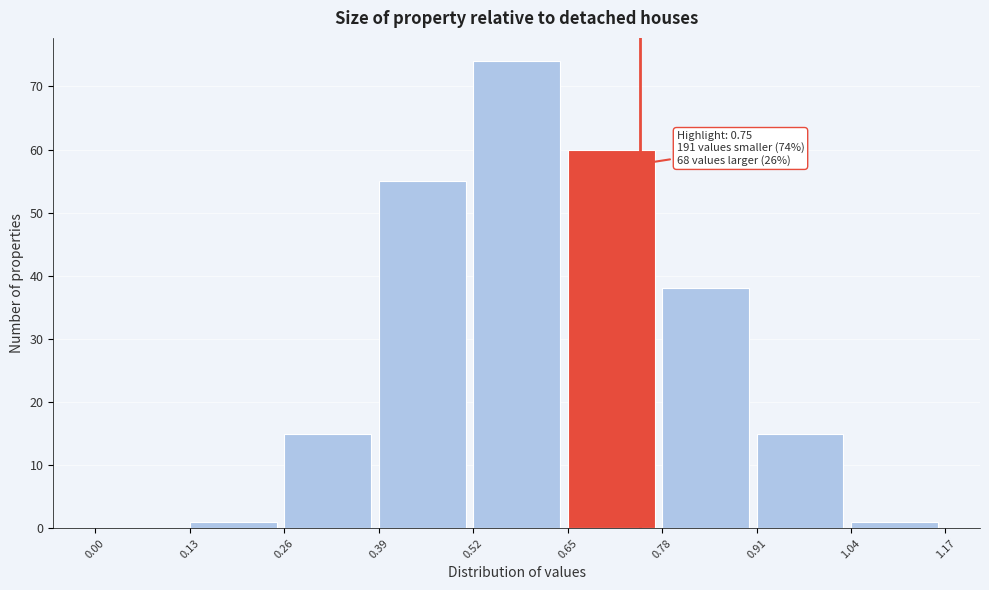

Which range on the x-axis has the tallest bar?

0.52 to 0.65